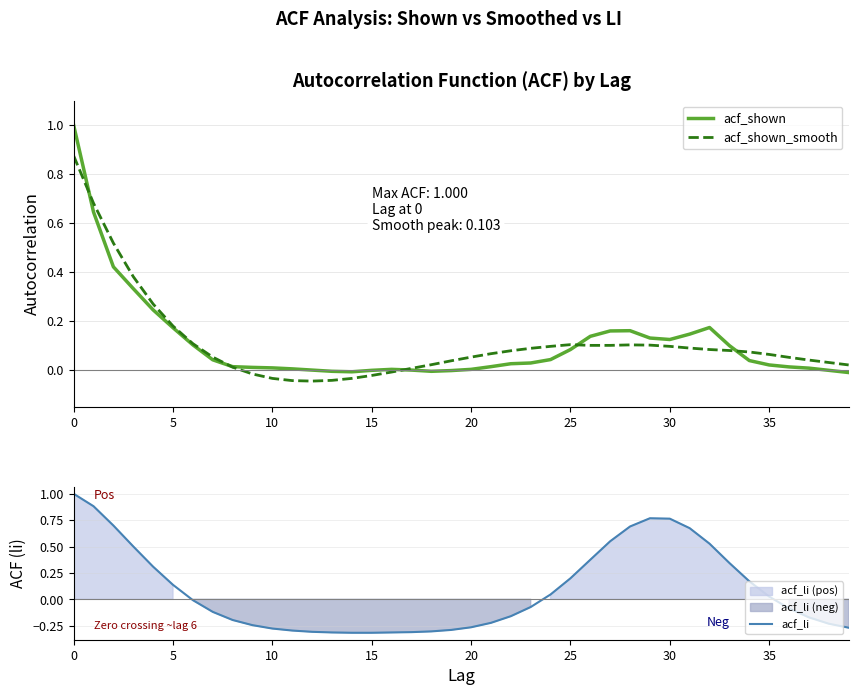

Is this an area chart (filled region under the line)?

No